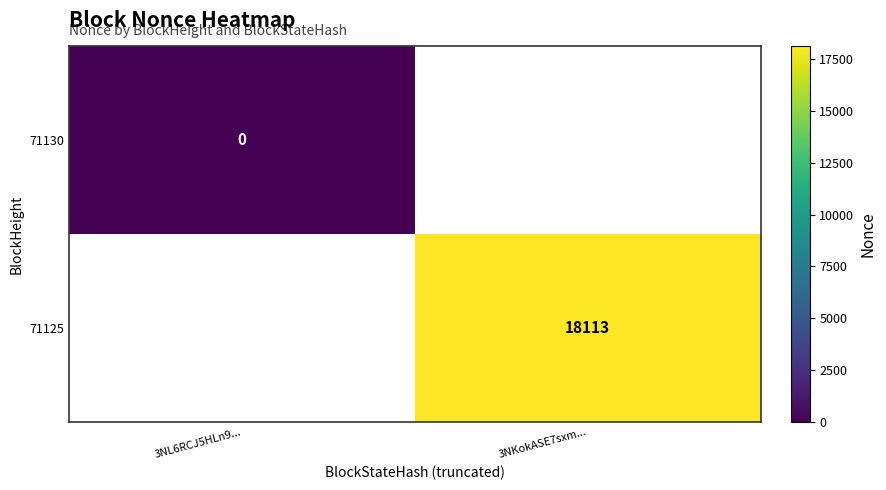

Is the value of 71130 at 3NL6RCJ5HLn9... greater than the value of 71125 at 3NKokASE7sxm...?

No